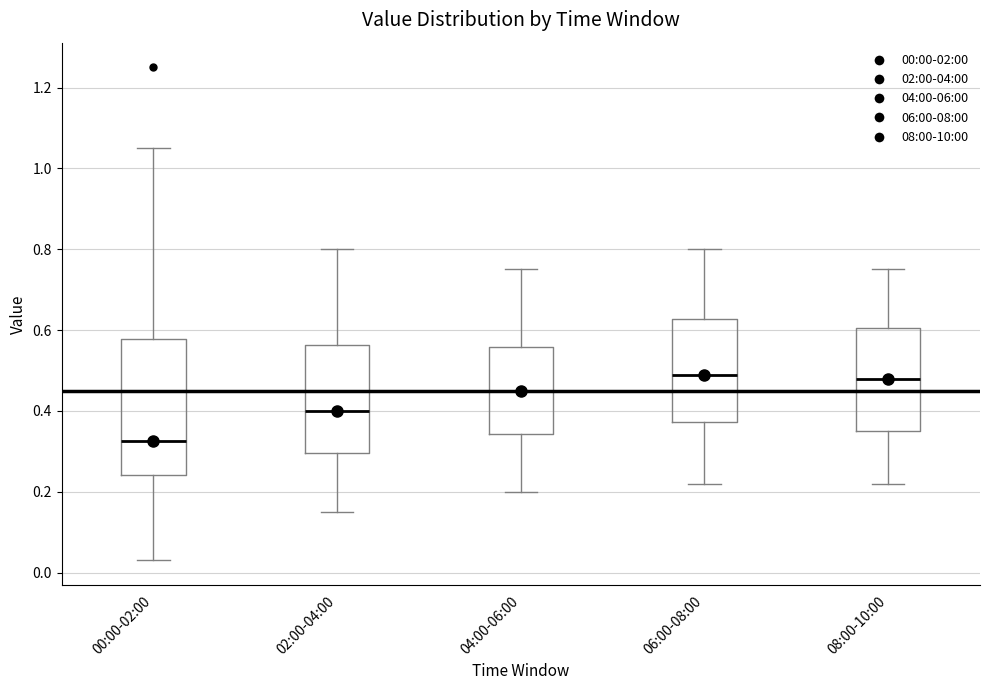

Reading left to right, transcribe this box plot: for each box, give where its median line is, the range the box spans, and where its two whiskers end, as read against the y-axis. The values are not printed on the chart, so give them approximately, as read against the axis.

00:00-02:00: median 0.32, box 0.24 to 0.58, whiskers 0.04 to 1.06
02:00-04:00: median 0.40, box 0.30 to 0.56, whiskers 0.16 to 0.80
04:00-06:00: median 0.46, box 0.34 to 0.56, whiskers 0.20 to 0.76
06:00-08:00: median 0.50, box 0.38 to 0.62, whiskers 0.22 to 0.80
08:00-10:00: median 0.48, box 0.36 to 0.60, whiskers 0.22 to 0.76